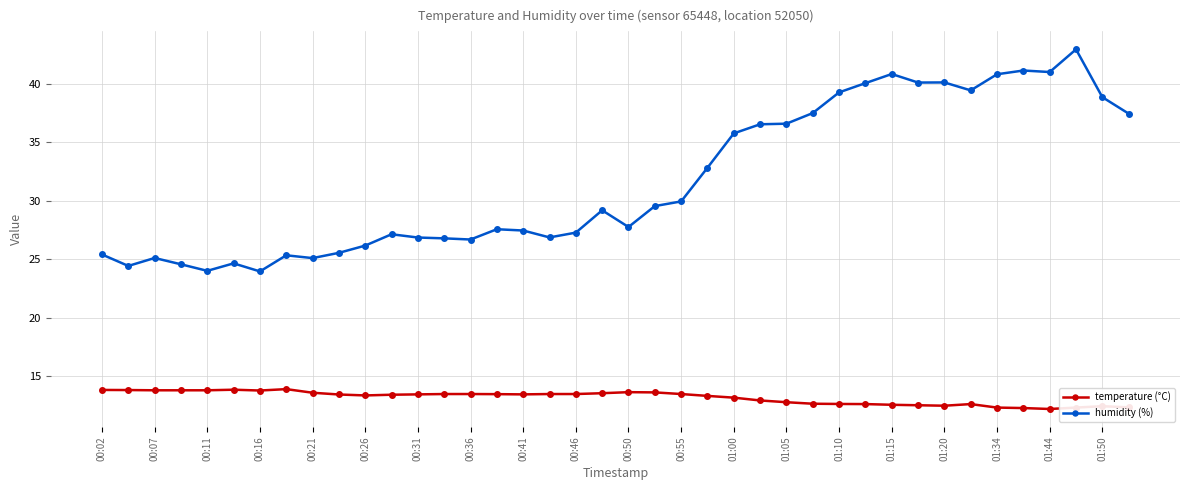

How many data points in humidity (%) are above 29?

20